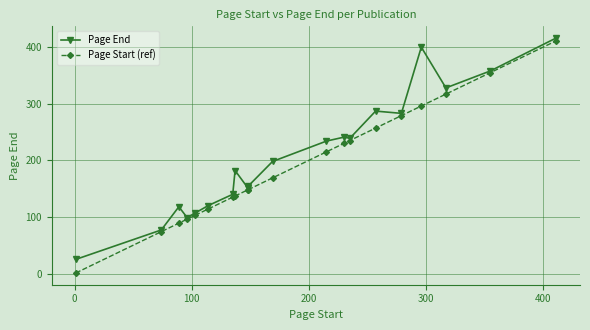

True or false: Page Start (ref) has more than 0 interior local peaks.

False